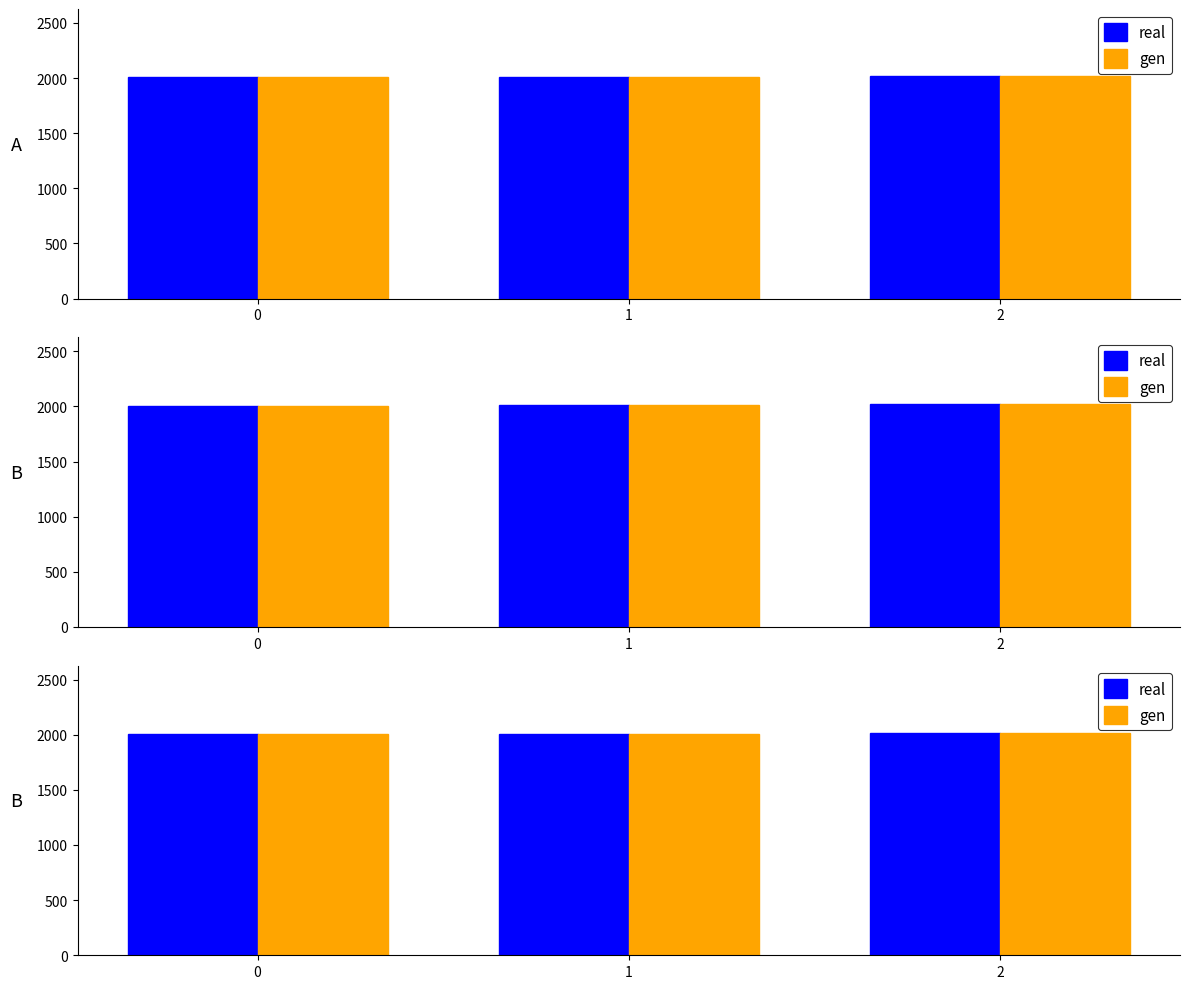

At which label does real first exceed 2010?

2